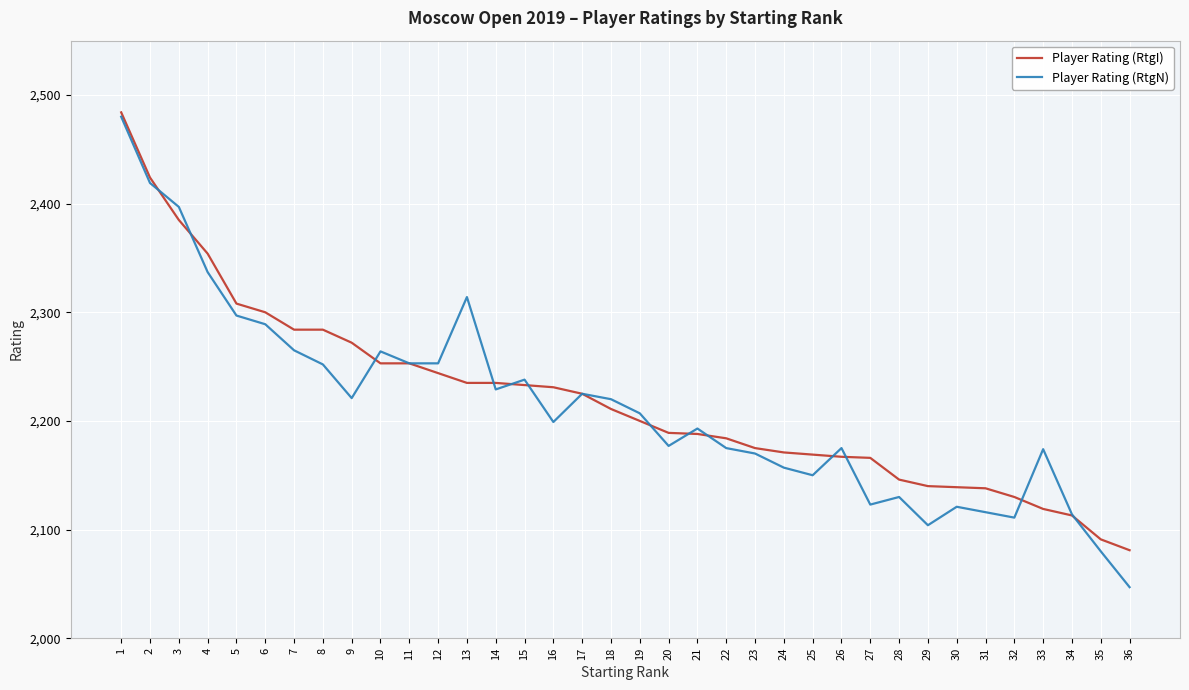

Where is the first local maximum for Player Rating (RtgN)?

10